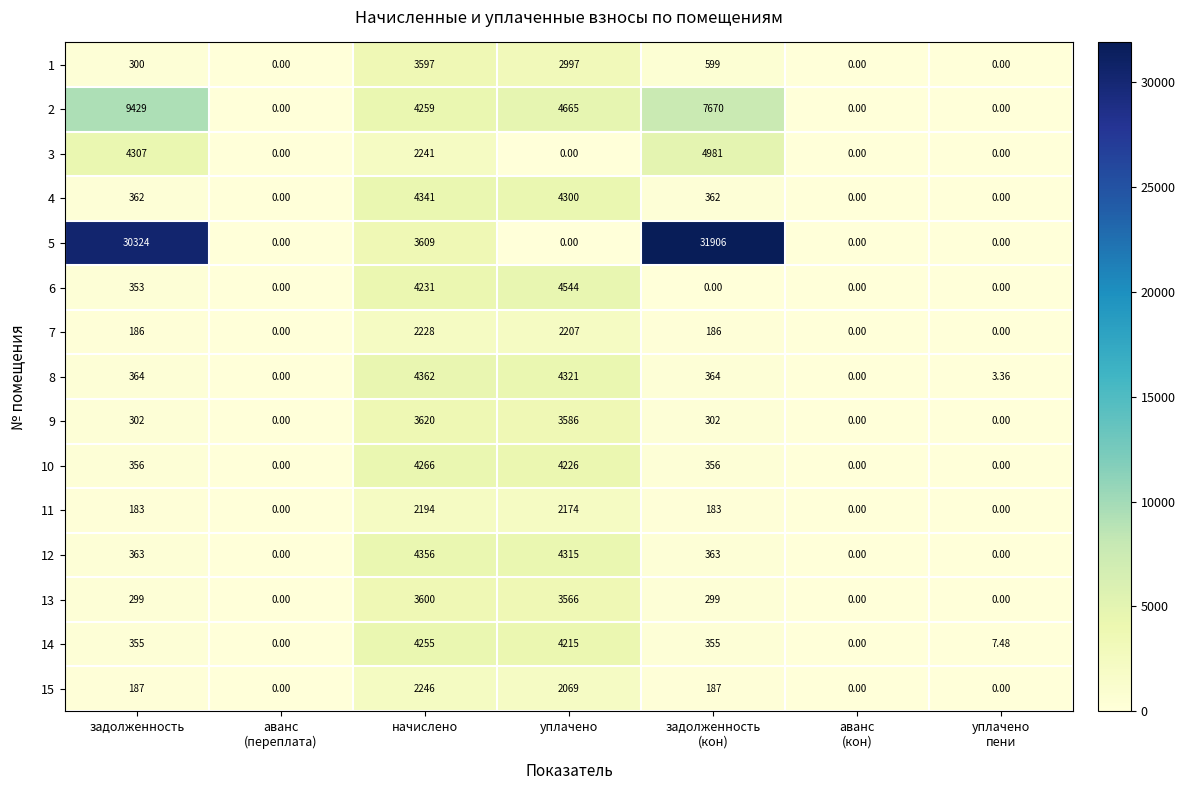

What is the maximum value shown in the chart?

31906.0